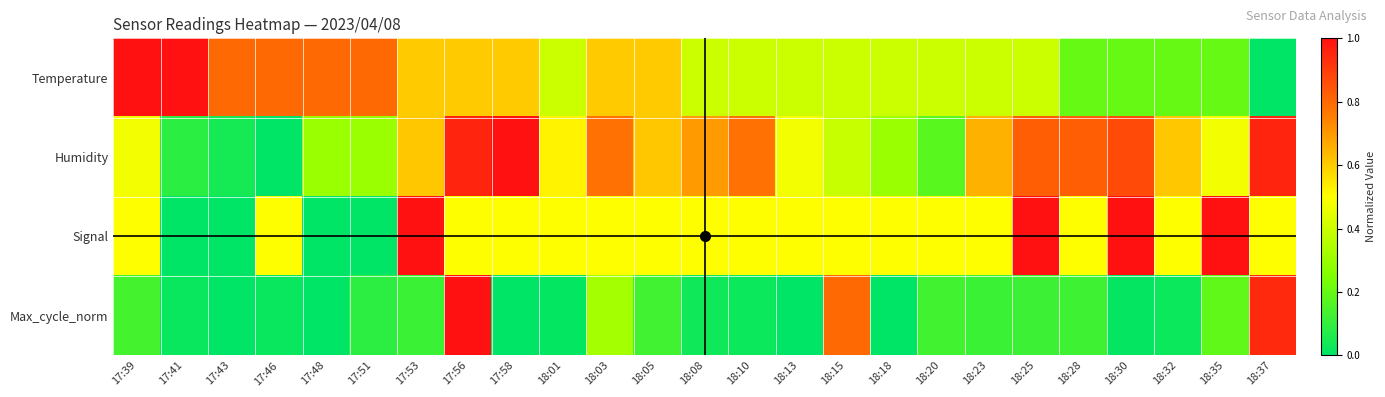

Reading left to right, transcribe all the data shown in this chart.

Temperature: 17:39=1.0	17:41=1.0	17:43=0.8	17:46=0.8	17:48=0.8	17:51=0.8	17:53=0.6	17:56=0.6	17:58=0.6	18:01=0.4	18:03=0.6	18:05=0.6	18:08=0.4	18:10=0.4	18:13=0.4	18:15=0.4	18:18=0.4	18:20=0.4	18:23=0.4	18:25=0.4	18:28=0.2	18:30=0.2	18:32=0.2	18:35=0.2	18:37=0.0
Humidity: 17:39=0.5	17:41=0.1	17:43=0.0	17:46=0.0	17:48=0.3	17:51=0.3	17:53=0.6	17:56=1.0	17:58=1.0	18:01=0.5	18:03=0.8	18:05=0.6	18:08=0.7	18:10=0.8	18:13=0.5	18:15=0.4	18:18=0.3	18:20=0.2	18:23=0.7	18:25=0.8	18:28=0.8	18:30=0.9	18:32=0.6	18:35=0.5	18:37=1.0
Signal: 17:39=0.5	17:41=0.0	17:43=0.0	17:46=0.5	17:48=0.0	17:51=0.0	17:53=1.0	17:56=0.5	17:58=0.5	18:01=0.5	18:03=0.5	18:05=0.5	18:08=0.5	18:10=0.5	18:13=0.5	18:15=0.5	18:18=0.5	18:20=0.5	18:23=0.5	18:25=1.0	18:28=0.5	18:30=1.0	18:32=0.5	18:35=1.0	18:37=0.5
Max_cycle_norm: 17:39=0.1	17:41=0.0	17:43=0.0	17:46=0.0	17:48=0.0	17:51=0.1	17:53=0.1	17:56=1.0	17:58=0.0	18:01=0.0	18:03=0.3	18:05=0.1	18:08=0.0	18:10=0.0	18:13=0.0	18:15=0.8	18:18=0.0	18:20=0.1	18:23=0.1	18:25=0.1	18:28=0.1	18:30=0.0	18:32=0.0	18:35=0.2	18:37=0.9